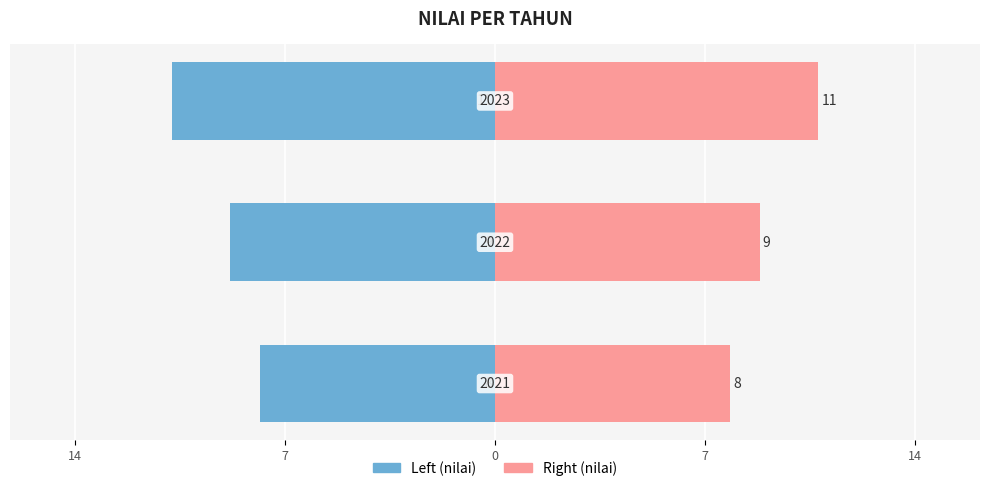

Reading right to left, what are all the values shown in this chart?

Left (nilai): -11	-9	-8
Right (nilai): 11	9	8